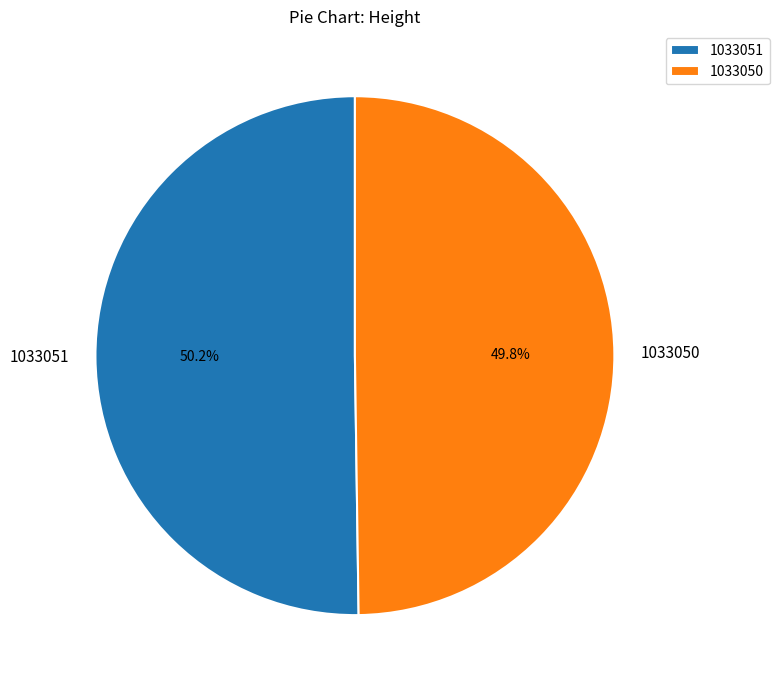

Combined, do 1033050 and 1033051 account for over 50%?

Yes